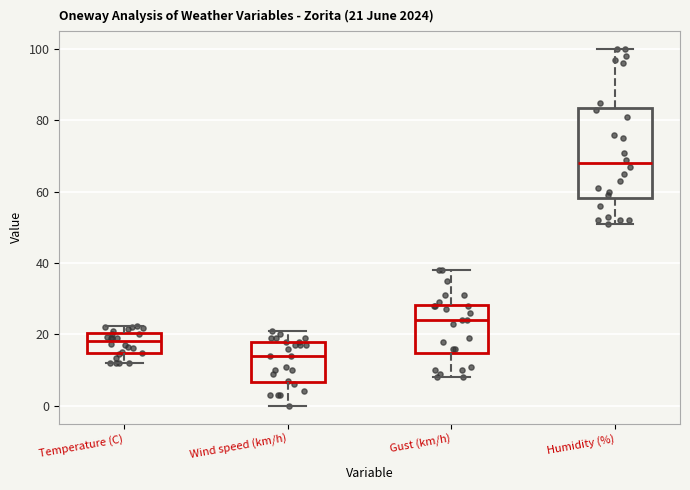

Which box's median line is the highest?

Humidity (%)